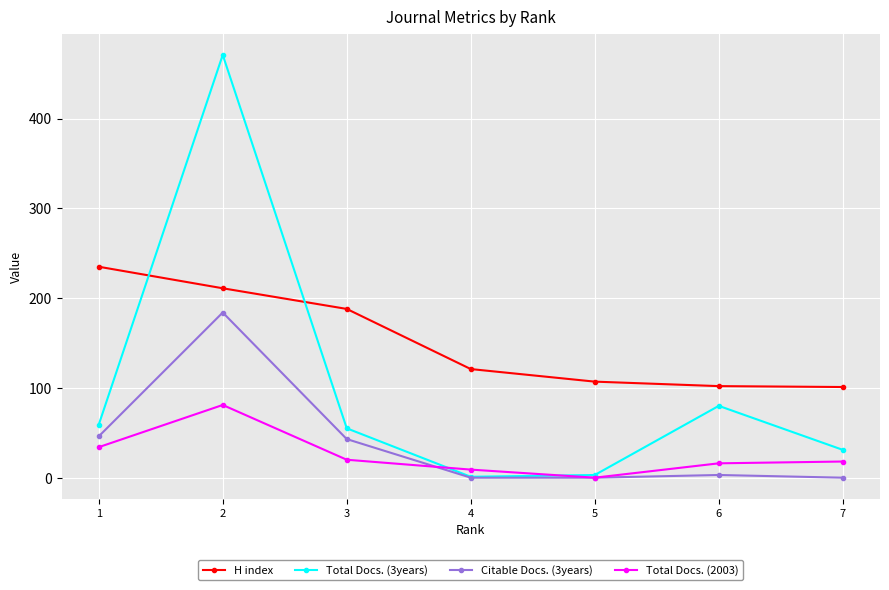

What are all the series names shown in the legend?

H index, Total Docs. (3years), Citable Docs. (3years), Total Docs. (2003)